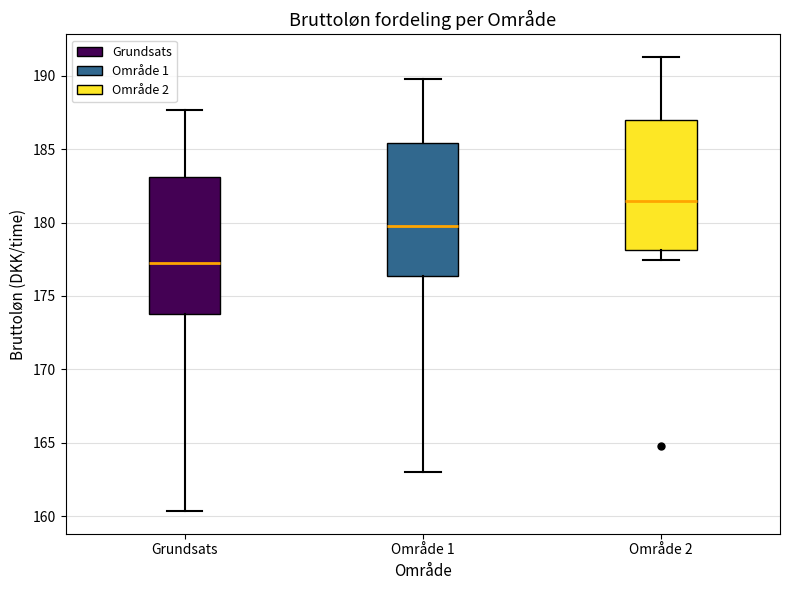

Reading left to right, read every box against the y-axis: the position of its median line, the range the box covers, and the ends of its whiskers. The values are not printed on the chart, so give them approximately, as read against the axis.

Grundsats: median 177.5, box 174.0 to 183.0, whiskers 160.5 to 187.5
Område 1: median 180.0, box 176.5 to 185.5, whiskers 163.0 to 190.0
Område 2: median 181.5, box 178.0 to 187.0, whiskers 177.5 to 191.5